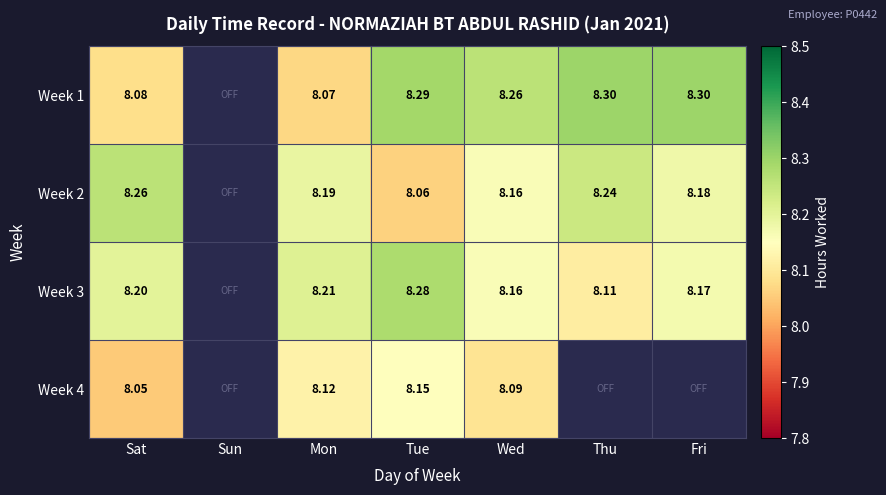

Is the value of Week 1 at Sat greater than the value of Week 2 at Sat?

No